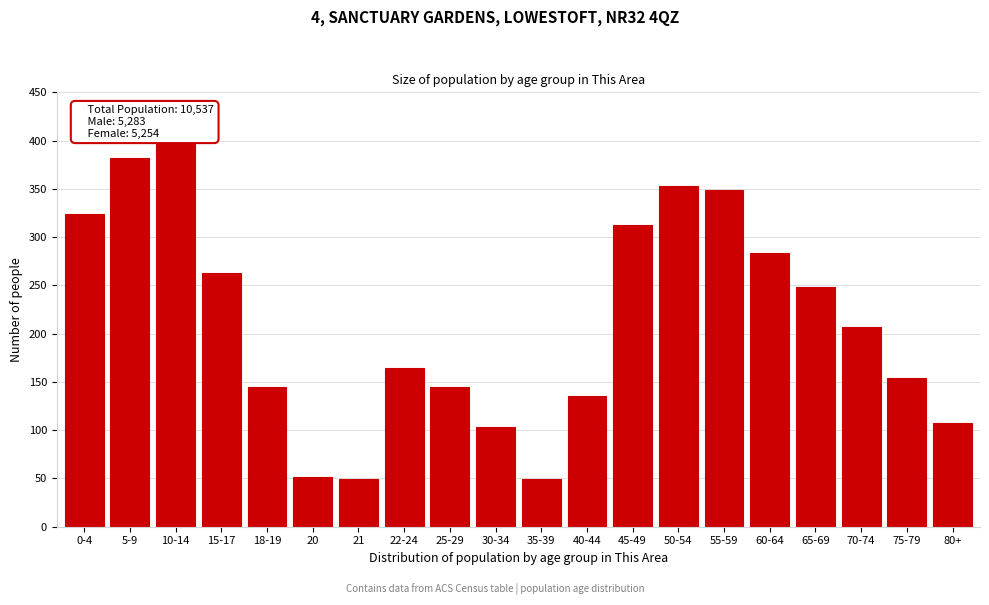

Reading left to right, extract all data points from this chart.

324	382	396	263	145	51	49	164	145	103	49	135	313	353	349	284	248	207	154	107